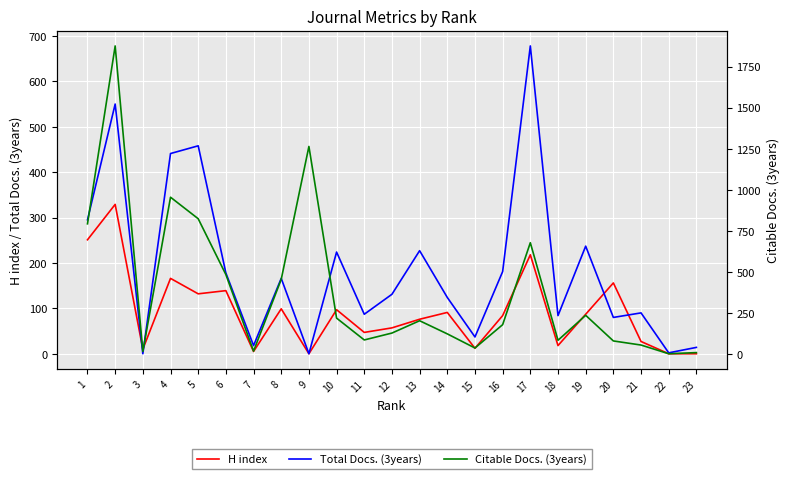

Is the value of Total Docs. (3years) at 8 greater than the value of Citable Docs. (3years) at 15?

Yes